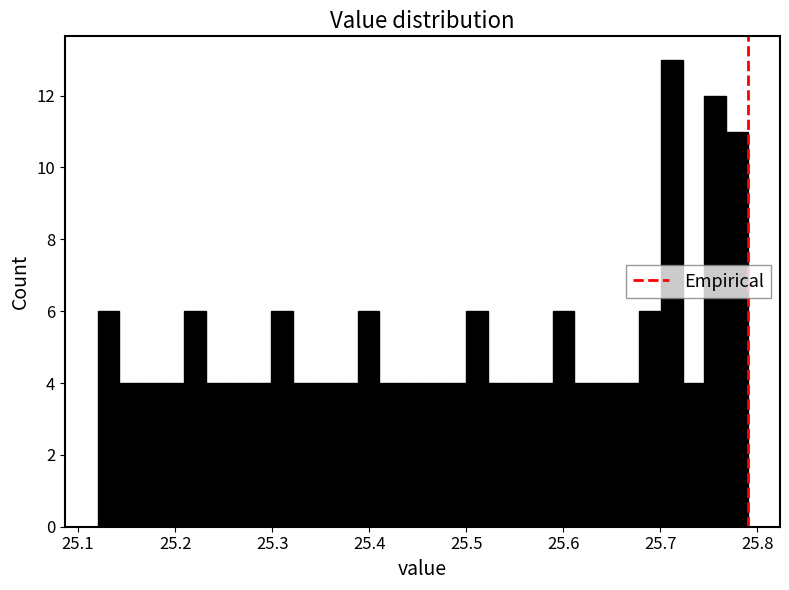

Around what value on the x-axis is the tallest bar? Give the approximate position of its centre, as read against the axis.

25.71